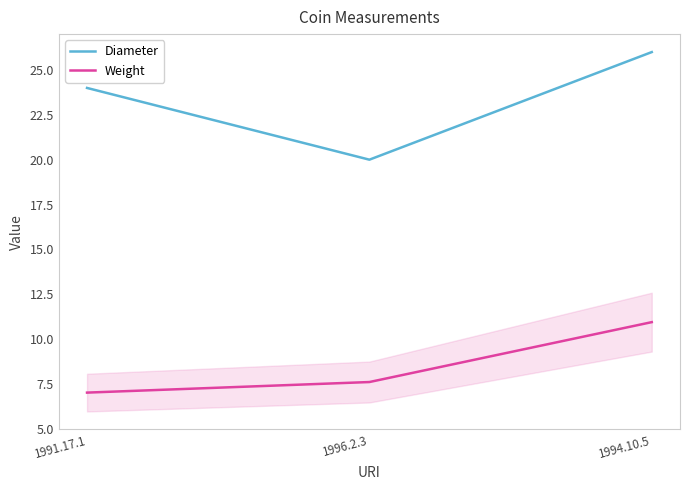

How many lines are shown in the chart?

2